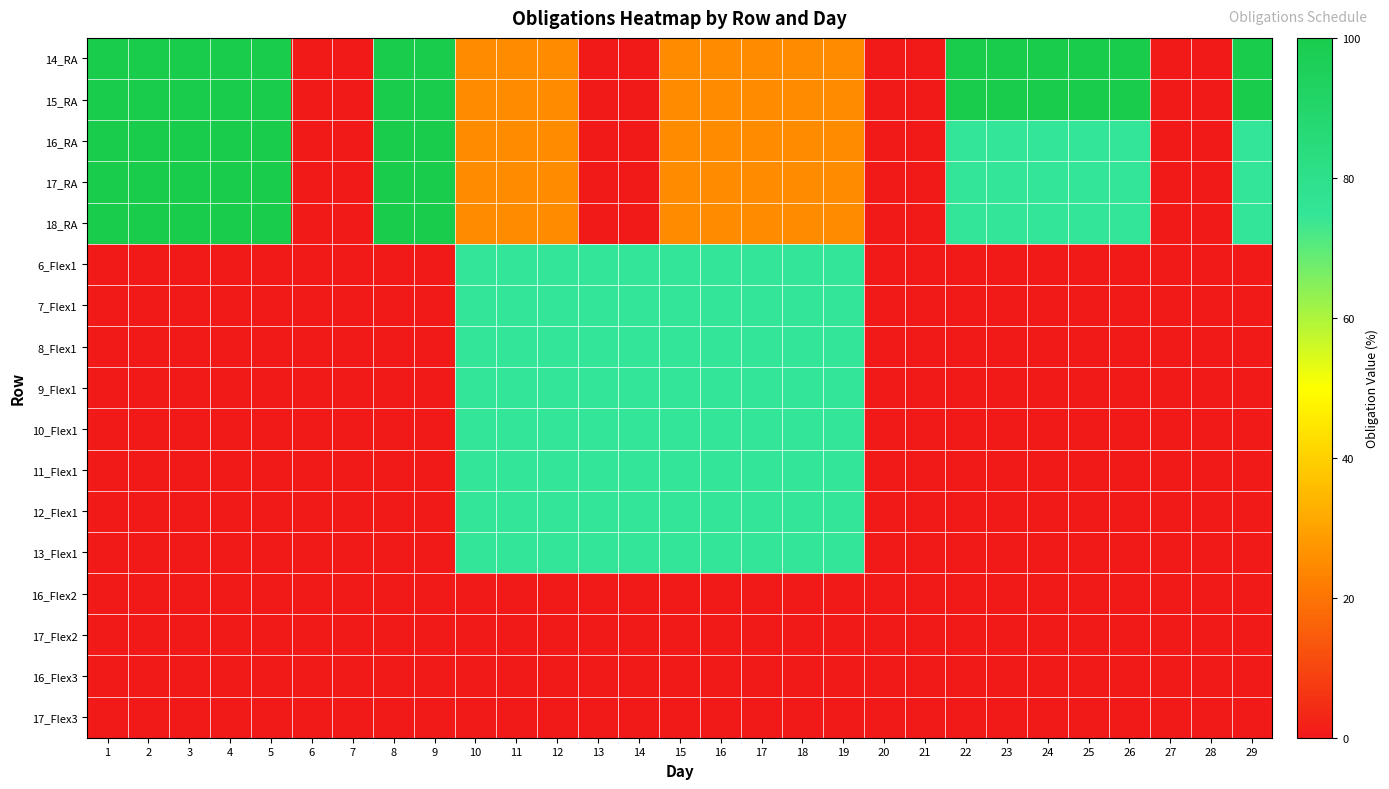

What is the spread (max minus min) of values at 10?

75